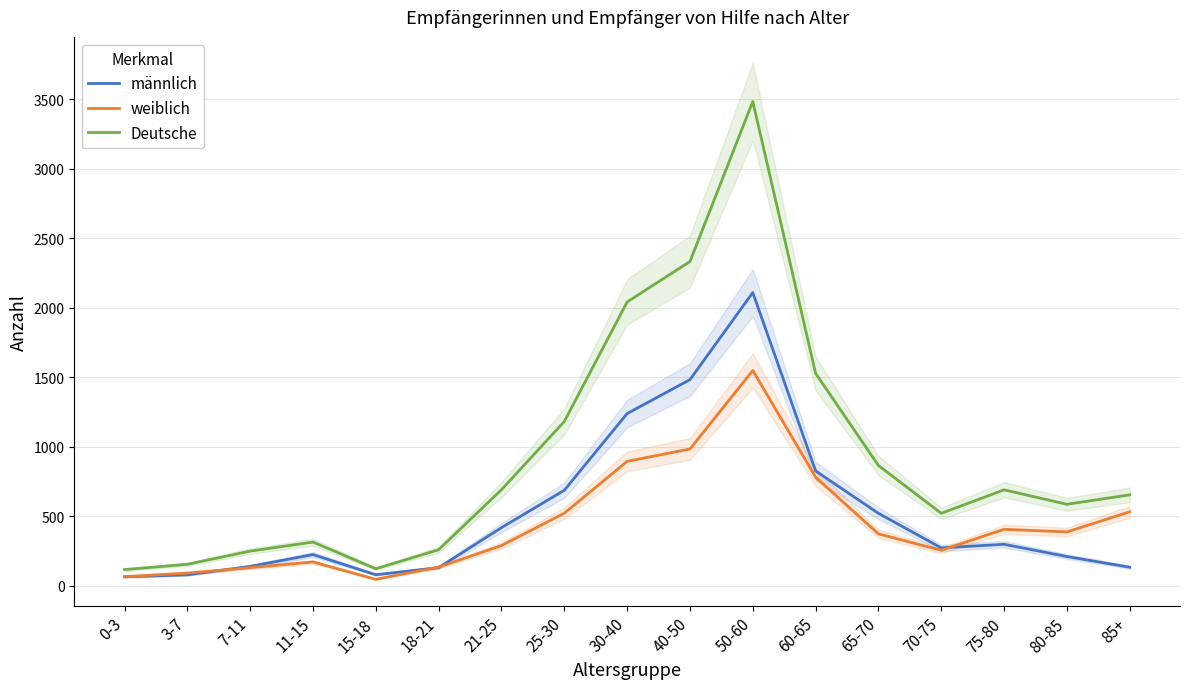

What is the difference between the Deutsche values at 21-25 and 3-7?

537